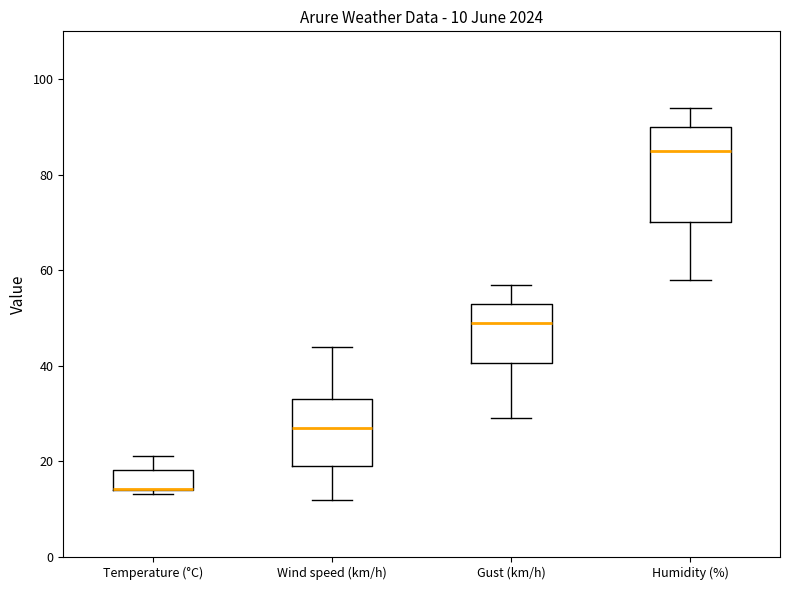

Which box is the tallest, from its lower edge to its upper edge?

Humidity (%)